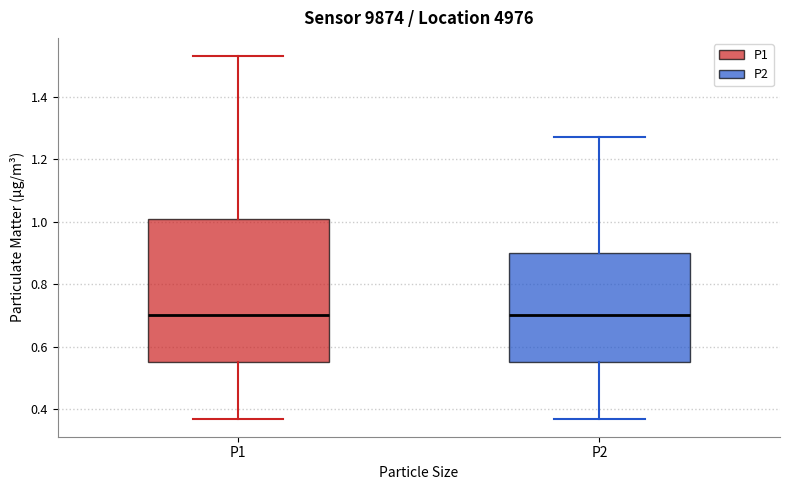

Comparing the boxes themselves (not the whiskers), which one is the tallest?

P1